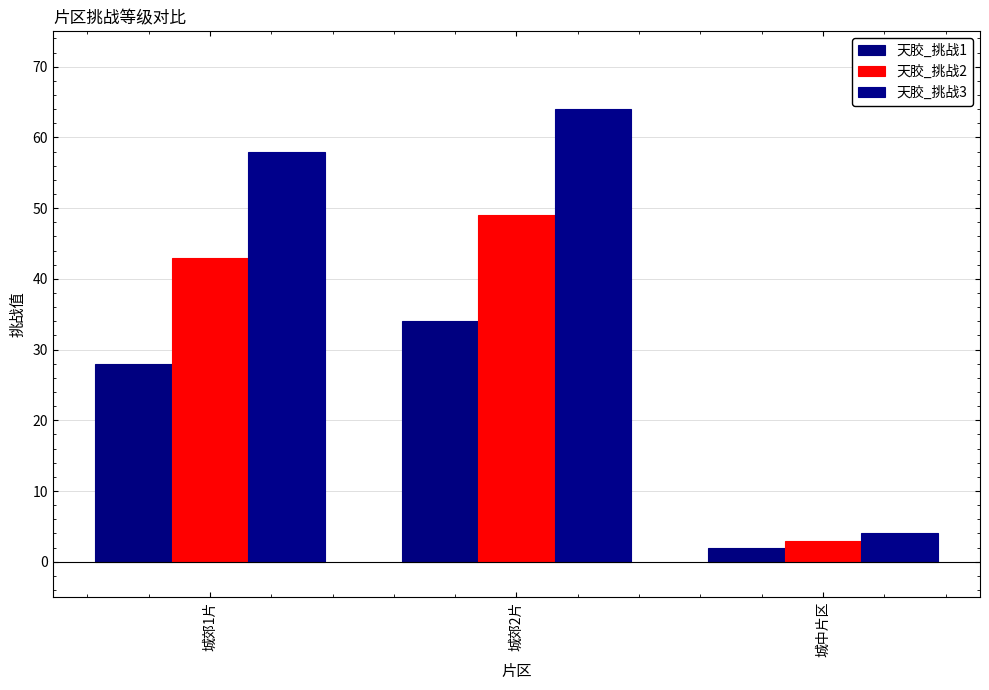

Reading right to left, extract all data points from this chart.

天胶_挑战1: 2	34	28
天胶_挑战2: 3	49	43
天胶_挑战3: 4	64	58